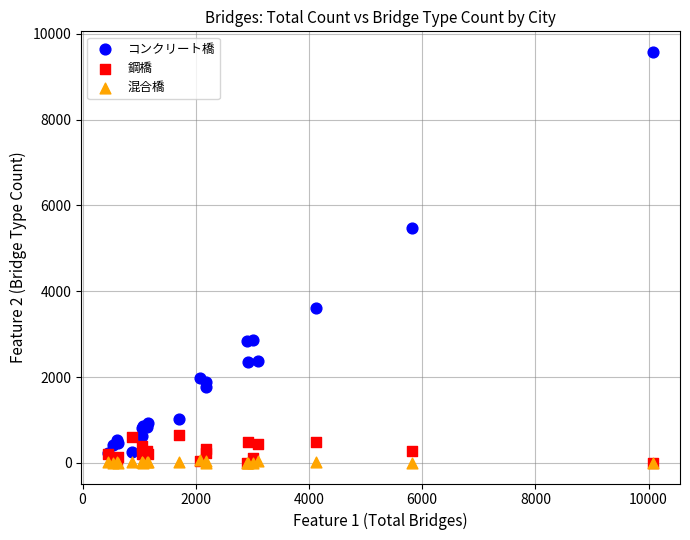

Across all series, what Y value is closest to 4788?

5463